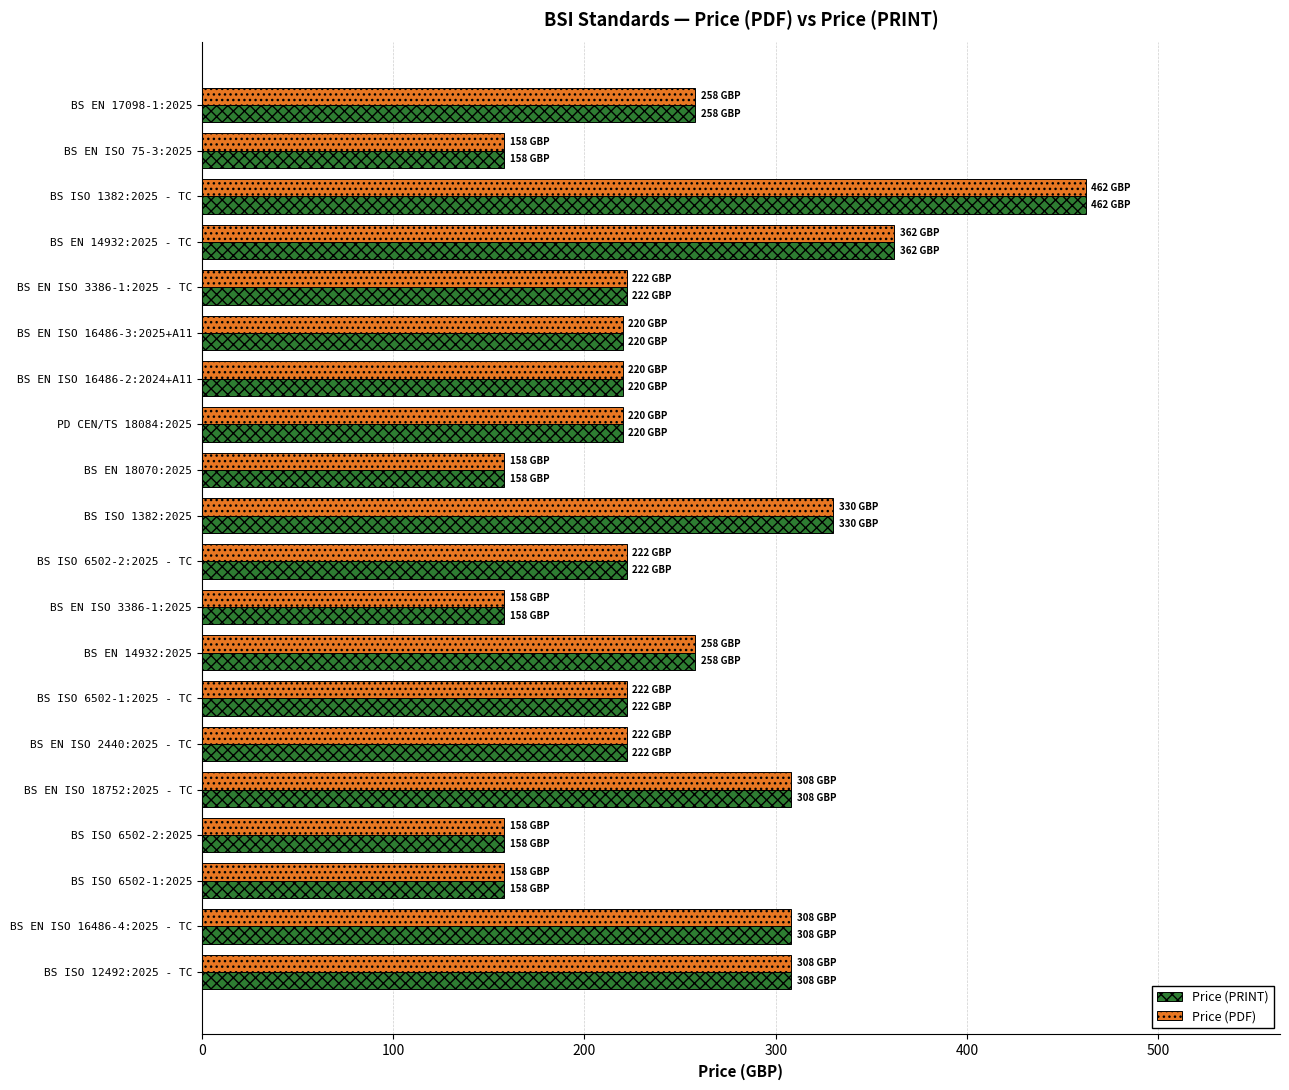

At how many categories does at least one series exceed 366?

1